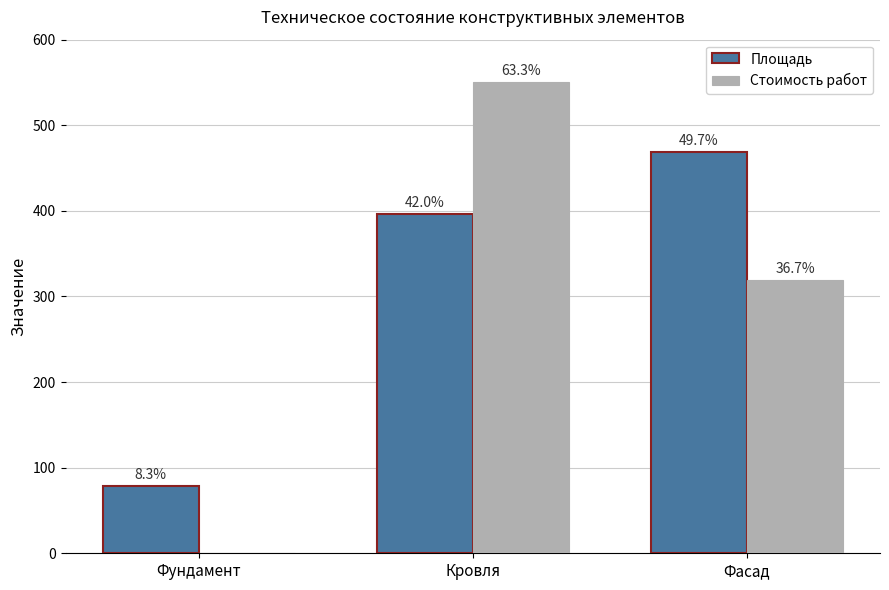

Reading left to right, list all the values displayed in this chart.

Площадь: Фундамент=78.6	Кровля=396.0	Фасад=469.0
Стоимость работ: Фундамент=0.0	Кровля=550.4	Фасад=318.9